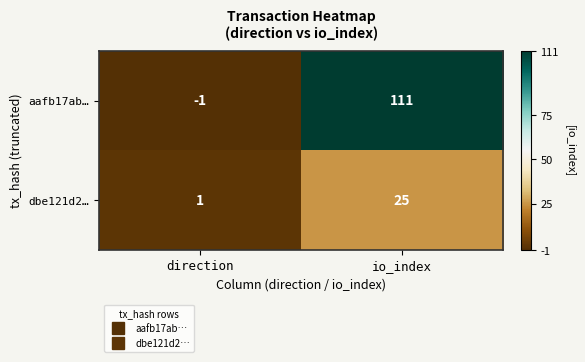

At how many categories does at least one series exceed 103?

1